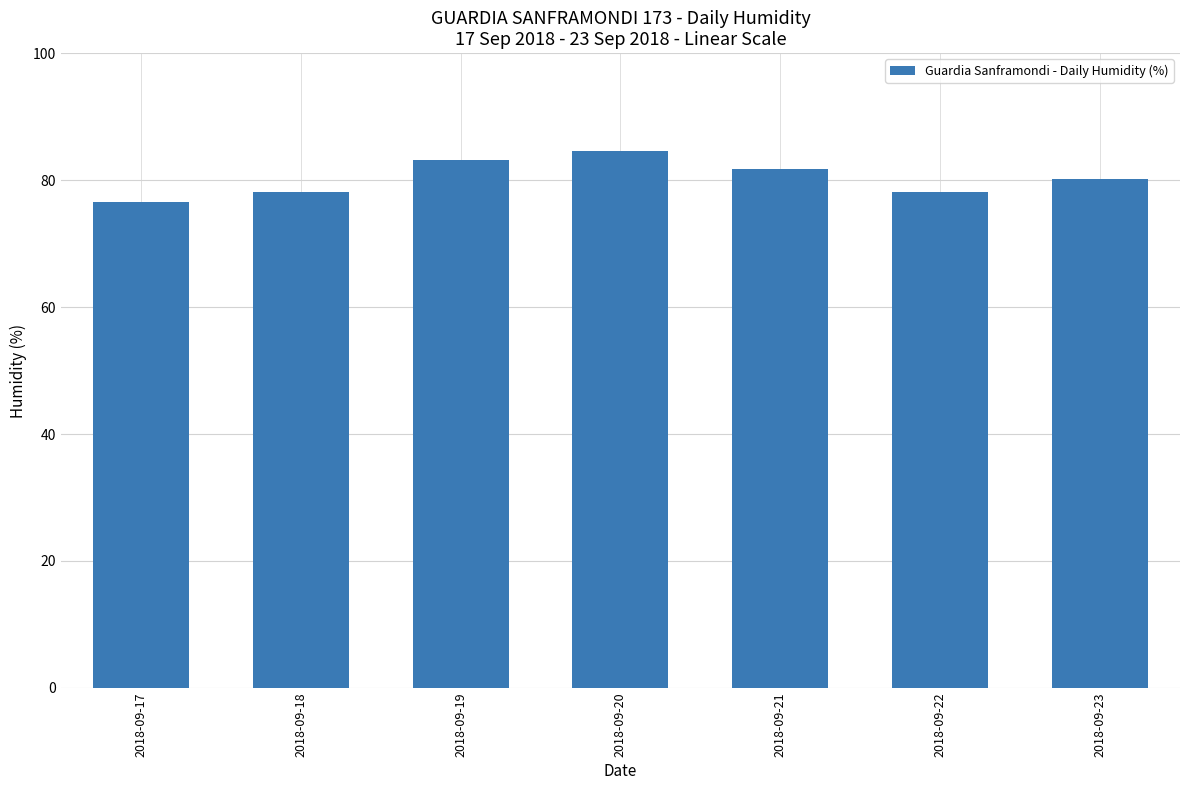

How many bars are there in total?

7